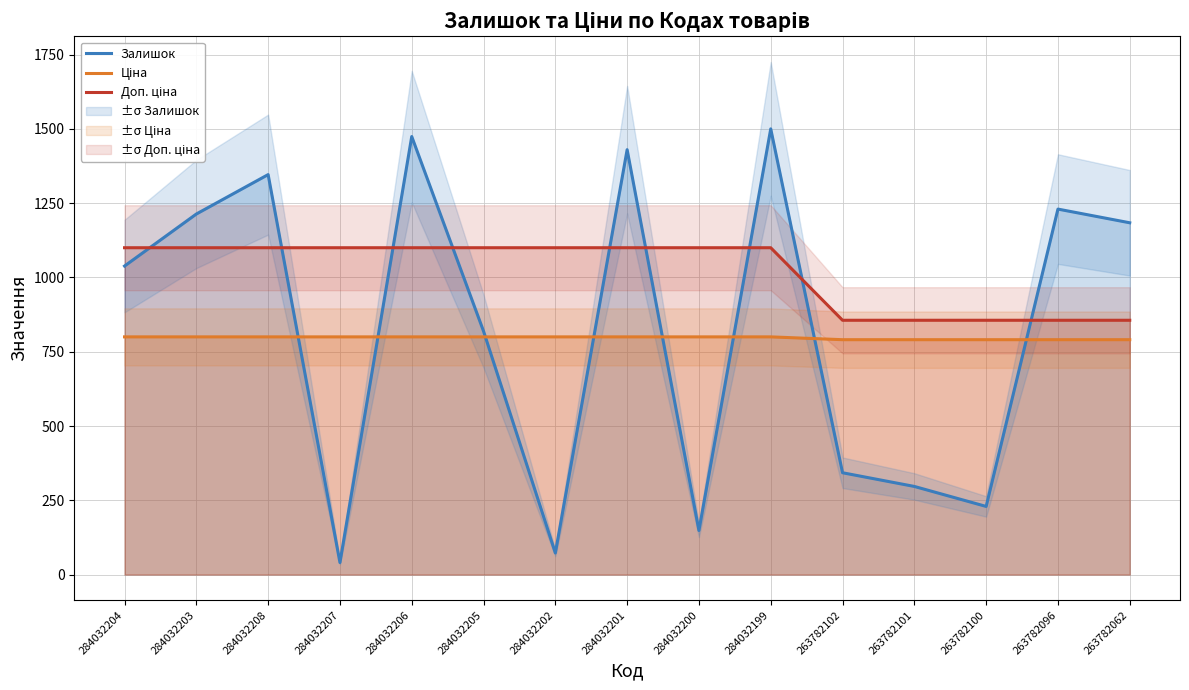

Between 284032208 and 284032206, which series saw the biggest shift?

Залишок